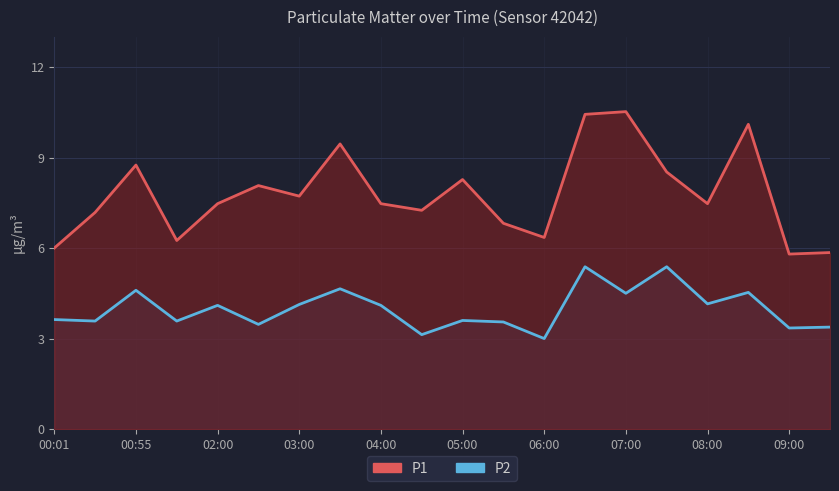

True or false: P2 and P1 intersect in this chart.

False